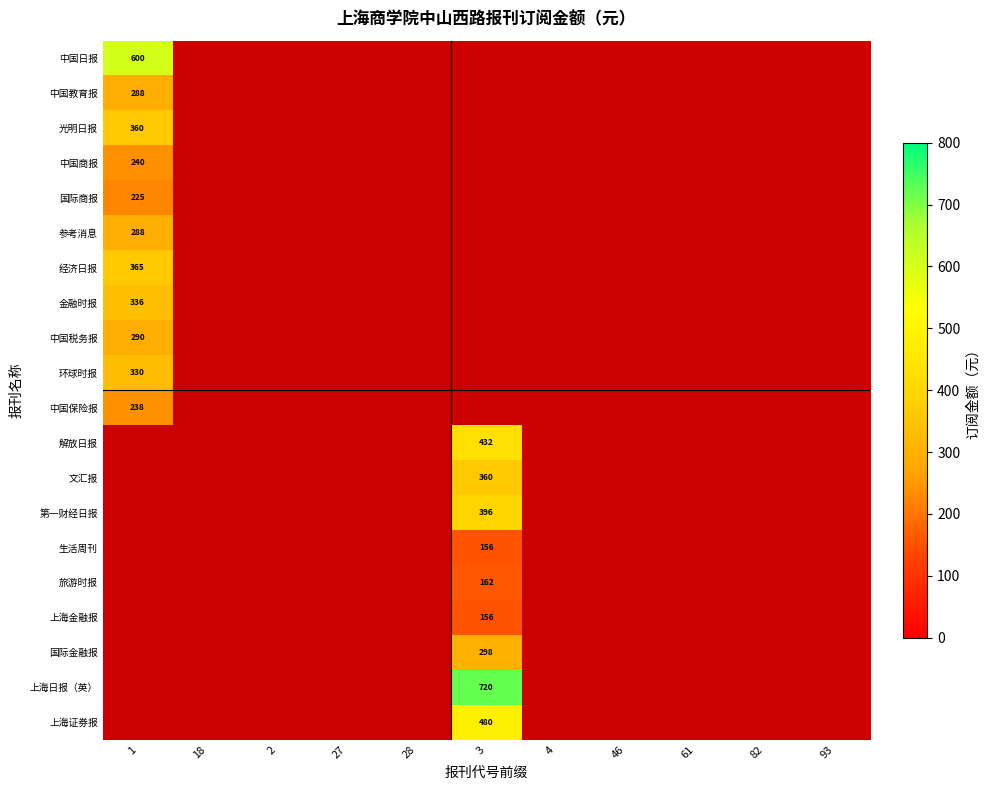

The 上海日报（英） series shows 720 at 3. True or false?

True